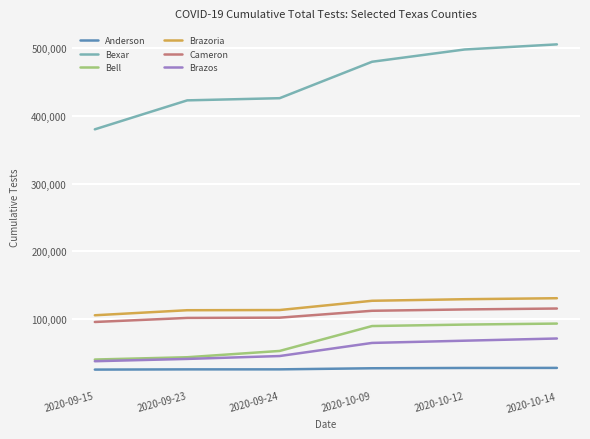

Is the value of Bell at 2020-10-09 greater than the value of Bexar at 2020-09-23?

No